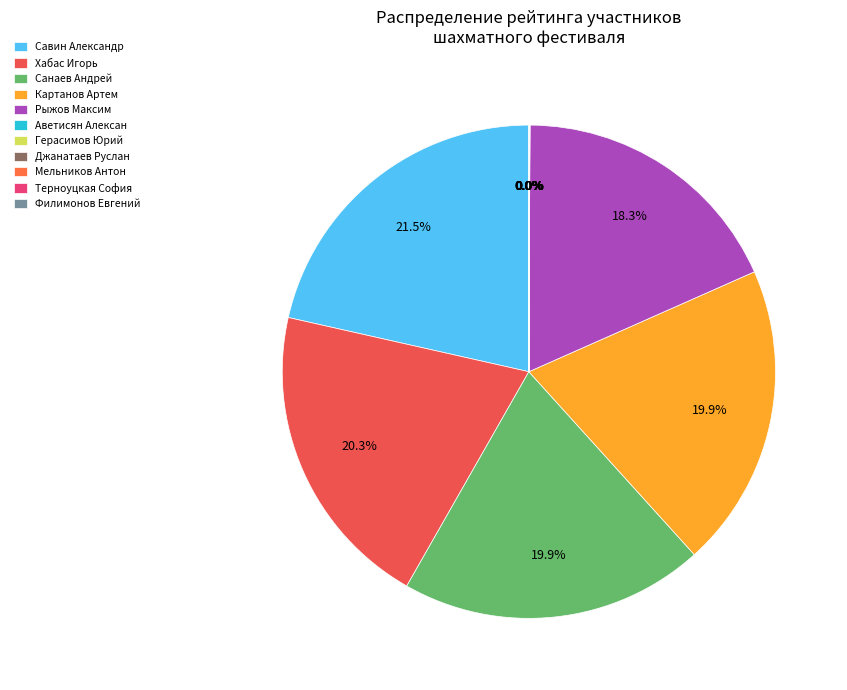

Approximately how many times larger is the value at Рыжов Максим compared to Санаев Андрей?

0.9